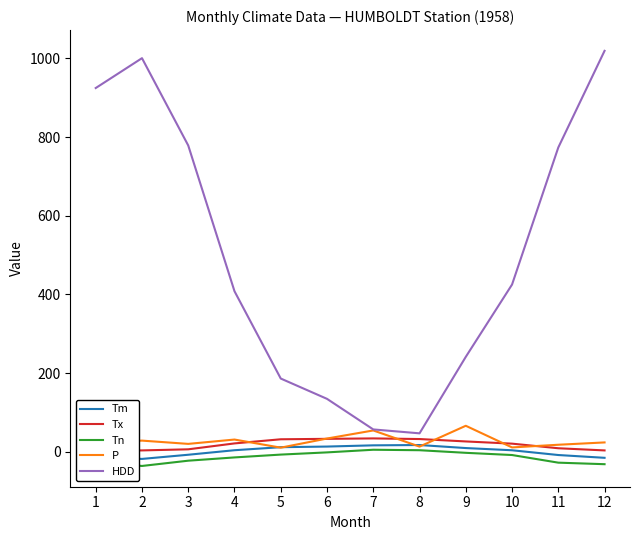

Reading left to right, extract all data points from this chart.

Tm: -11.8	-17.7	-7.1	4.4	12.1	13.7	16.8	17.6	9.9	4.3	-7.8	-14.9
Tx: 3.3	3.9	6.7	21.7	32.2	33.3	34.4	32.8	26.7	21.1	9.4	3.9
Tn: -24.4	-35.6	-22.2	-13.9	-6.7	-1.1	5.6	4.4	-2.2	-7.8	-27.2	-31.1
P: 23.2	28.8	20.5	31.5	10.9	34.1	54.6	13.6	66.5	11.5	18.3	24.2
HDD: 924.5	1000.4	778.6	408.3	186.5	134.9	57.2	47.3	241.6	425.3	773.5	1019.0